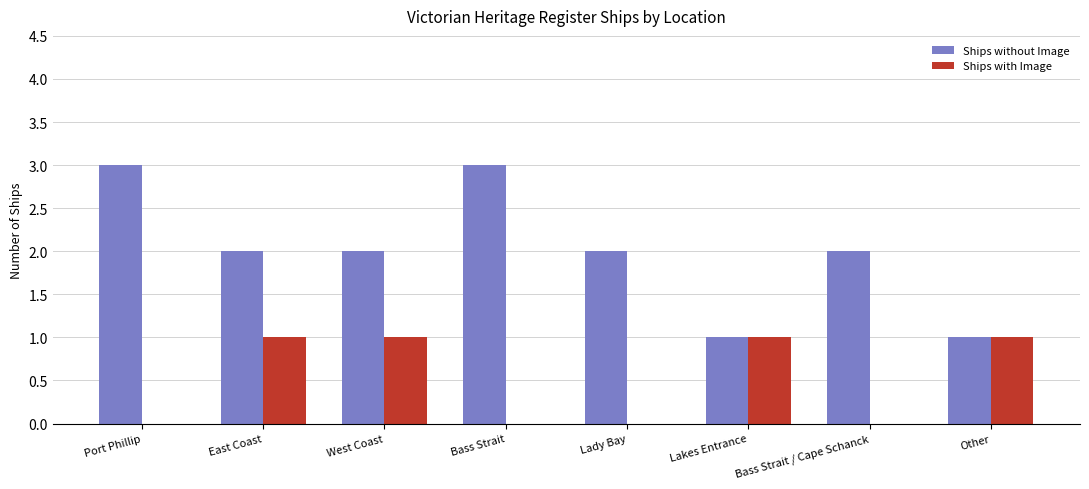

What is the maximum value for Ships without Image?

3